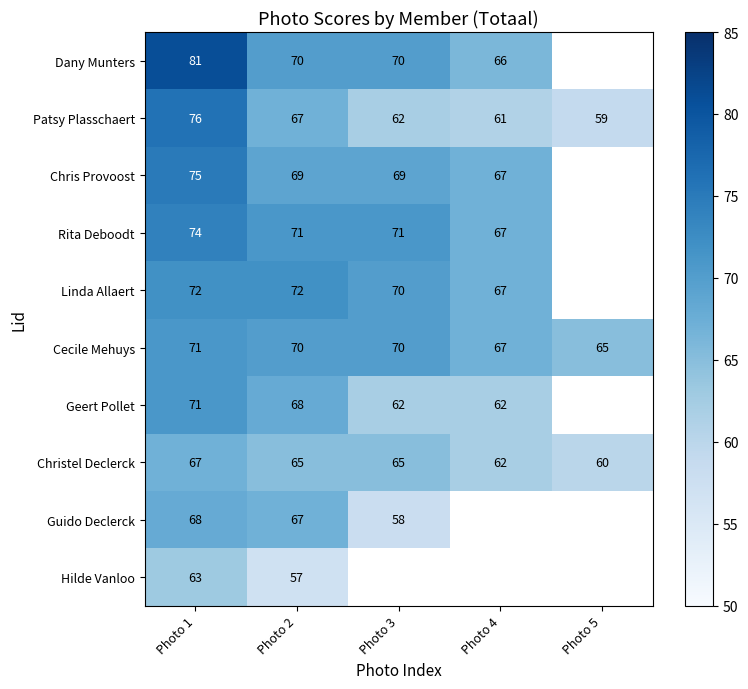

Where does the Patsy Plasschaert series first go above 62?

Photo 1